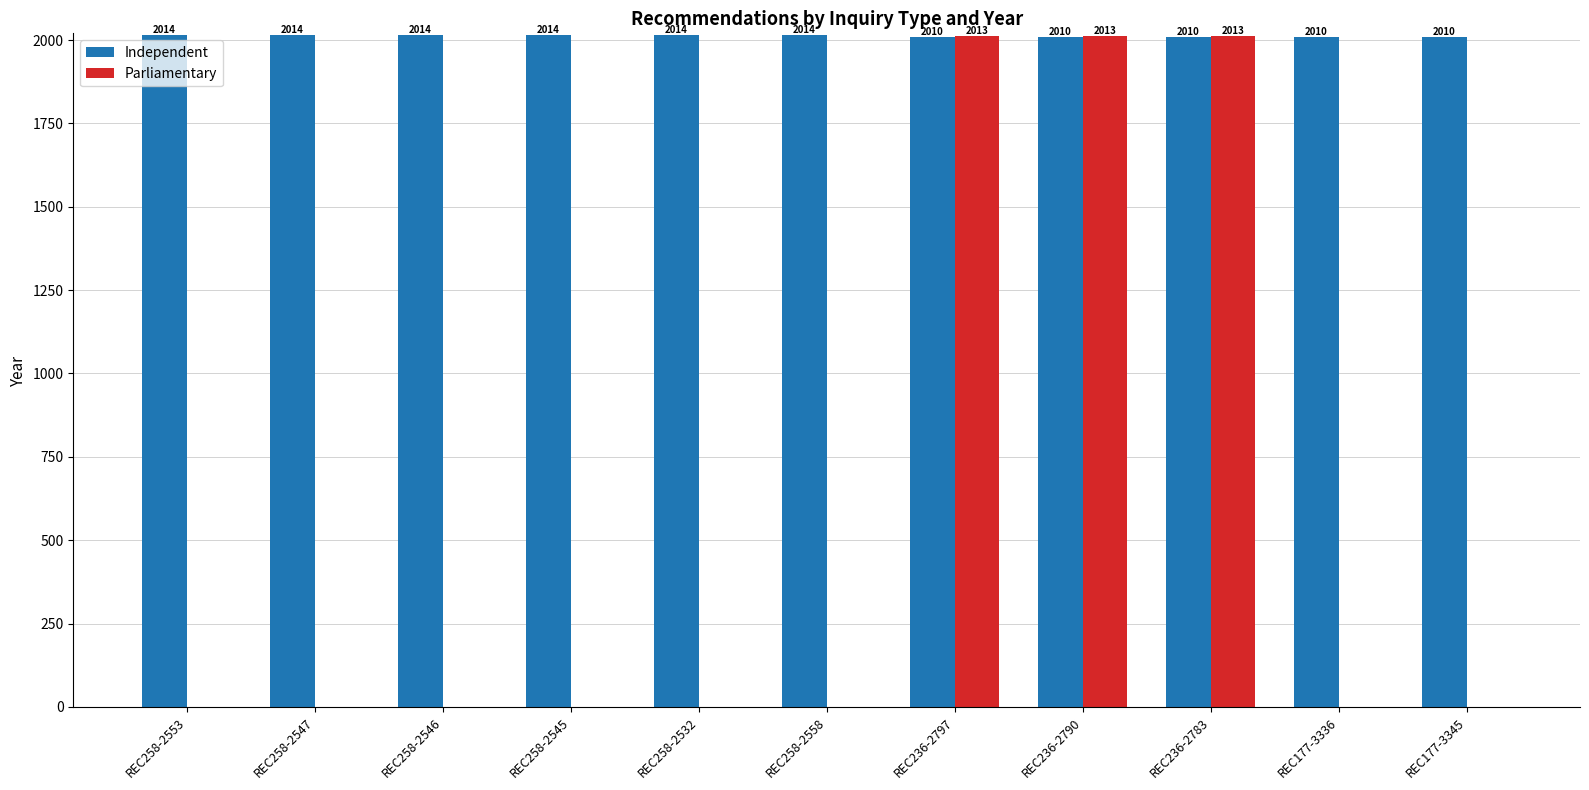

The Parliamentary series shows 528 at REC236-2797. True or false?

False